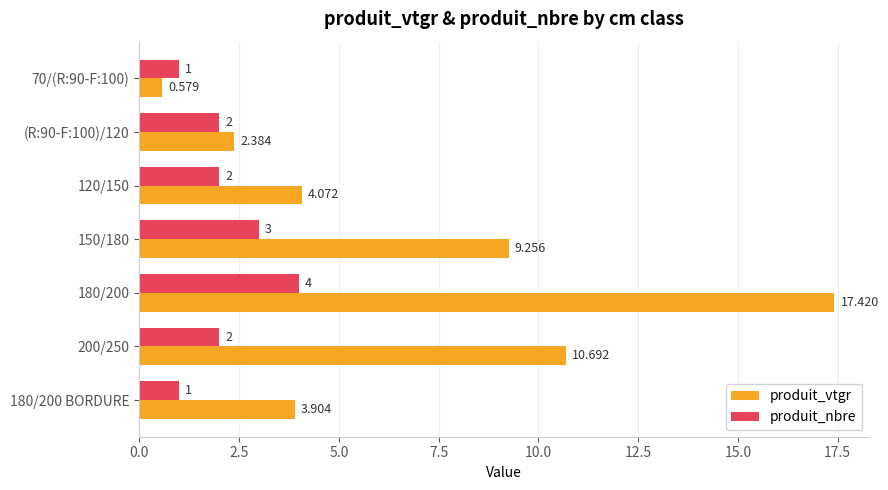

Which series has the widest spread of values?

produit_vtgr